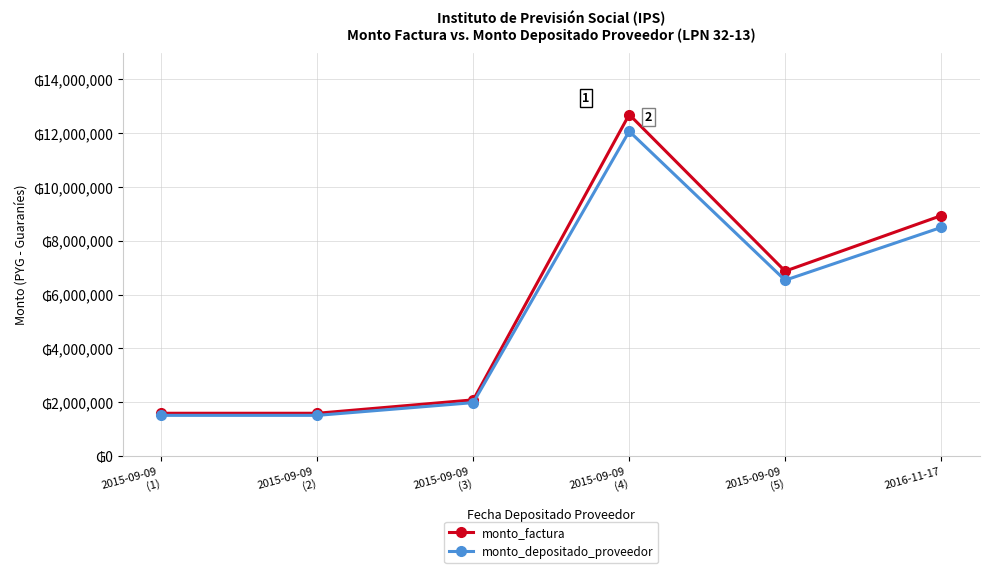

Reading left to right, what are all the values shown in this chart?

monto_factura: 2015-09-09
(1)=1590000	2015-09-09
(2)=1590000	2015-09-09
(3)=2088000	2015-09-09
(4)=12690000	2015-09-09
(5)=6870000	2016-11-17=8930000
monto_depositado_proveedor: 2015-09-09
(1)=1512061	2015-09-09
(2)=1512061	2015-09-09
(3)=1985650	2015-09-09
(4)=12067959	2015-09-09
(5)=6533245	2016-11-17=8492268